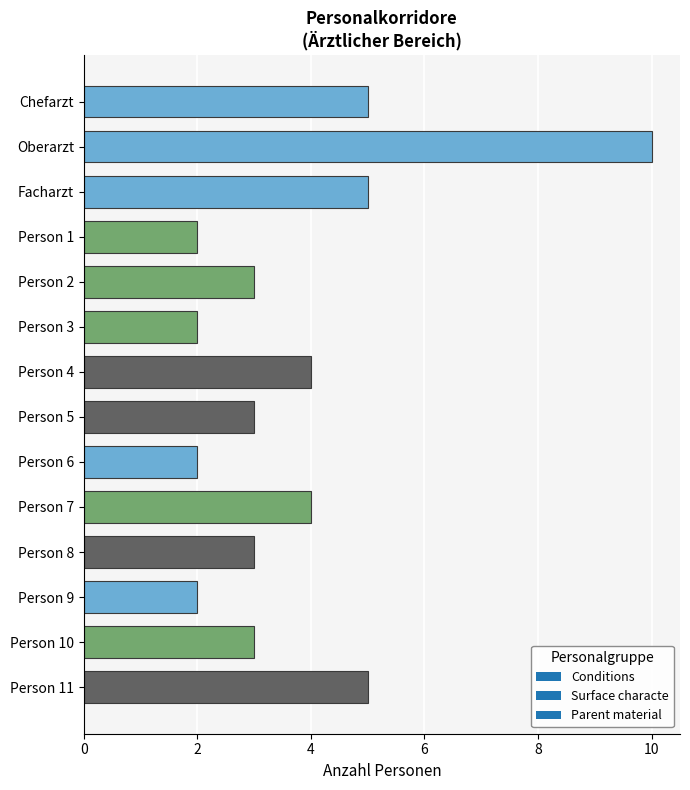

What is the difference between the maximum and second lowest values?

8